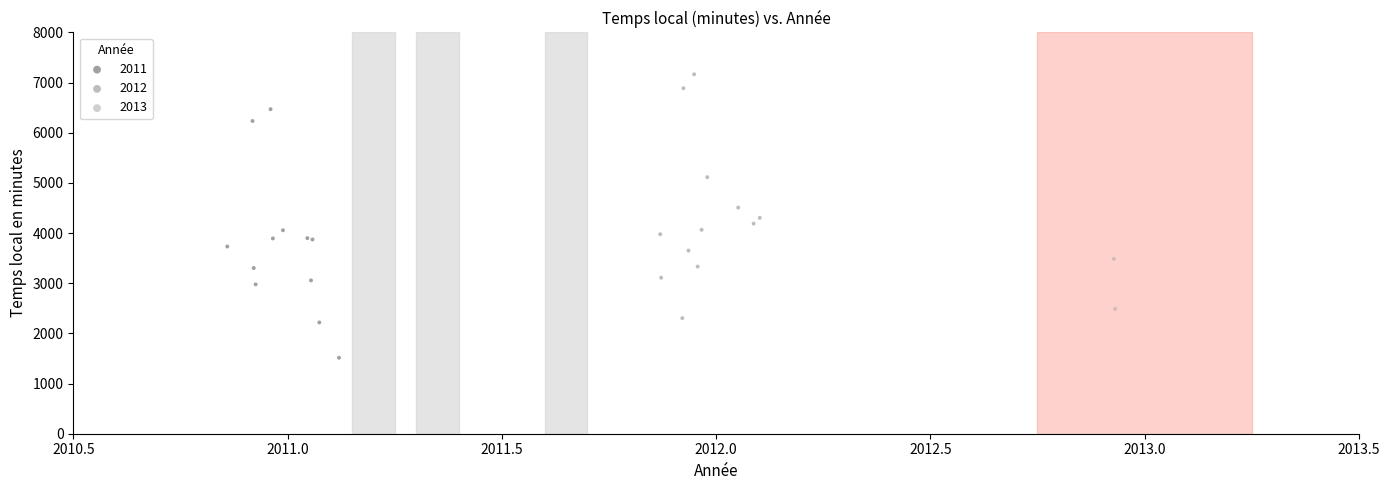

Which series reaches the maximum Y coordinate?

2012